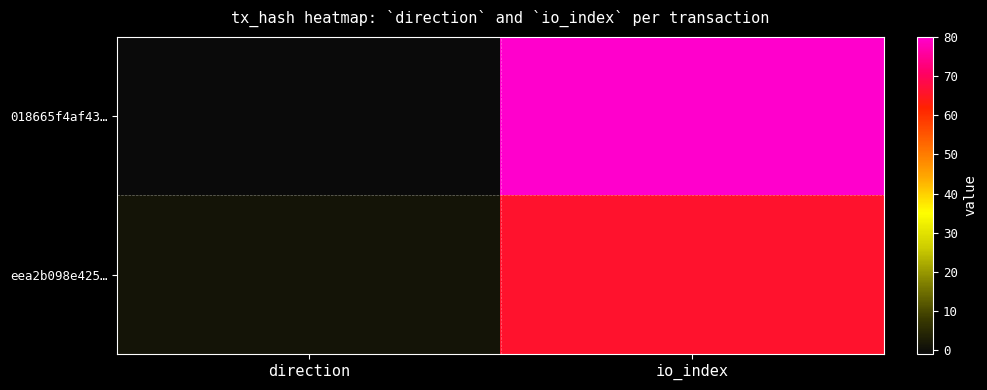

Between direction and io_index, which series saw the biggest shift?

018665f4af43…